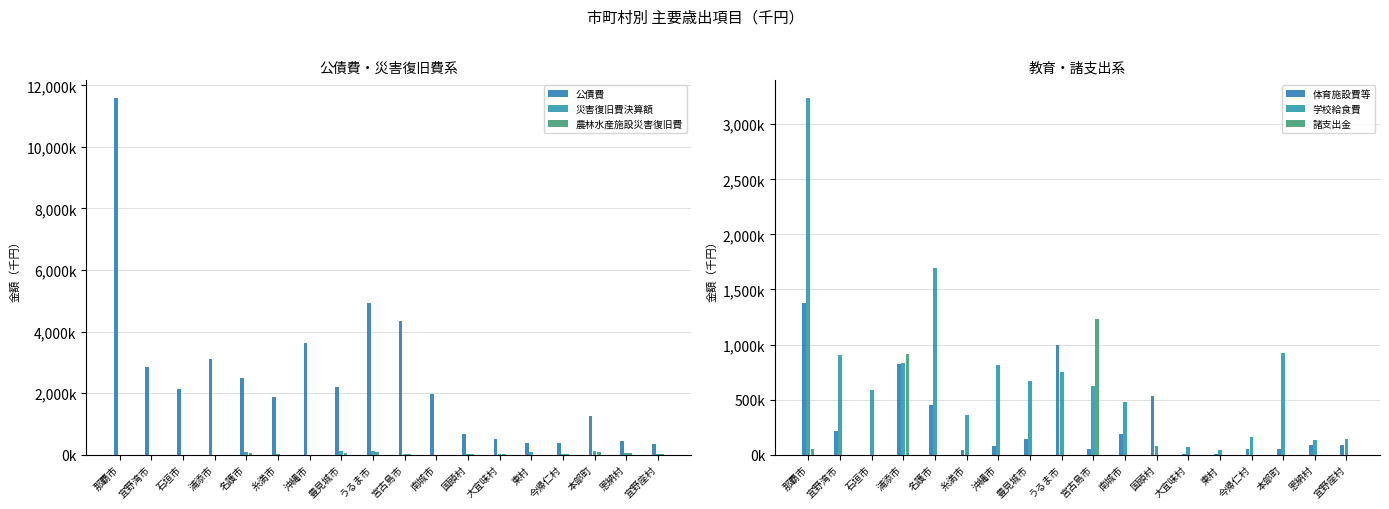

How many distinct data groups are displayed?

6